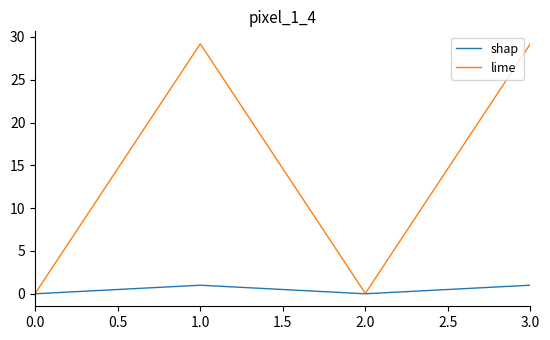

At how many categories does at least one series exceed 23?

2